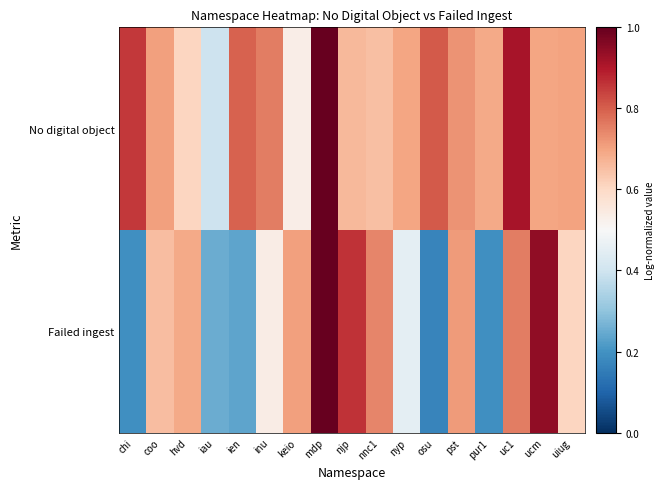

Reading left to right, what are all the values shown in this chart?

No digital object: chi=0.9	coo=0.7	hvd=0.6	iau=0.4	ien=0.8	inu=0.8	keio=0.5	mdp=1.0	njp=0.7	nnc1=0.7	nyp=0.7	osu=0.8	pst=0.7	pur1=0.7	uc1=0.9	ucm=0.7	uiug=0.7
Failed ingest: chi=0.2	coo=0.7	hvd=0.7	iau=0.3	ien=0.2	inu=0.5	keio=0.7	mdp=1.0	njp=0.9	nnc1=0.7	nyp=0.5	osu=0.2	pst=0.7	pur1=0.2	uc1=0.8	ucm=0.9	uiug=0.6